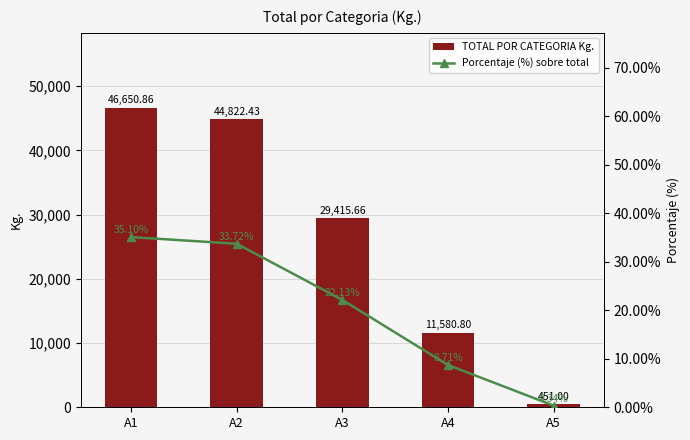

What is the difference between the highest and lowest values at A1?

46615.8